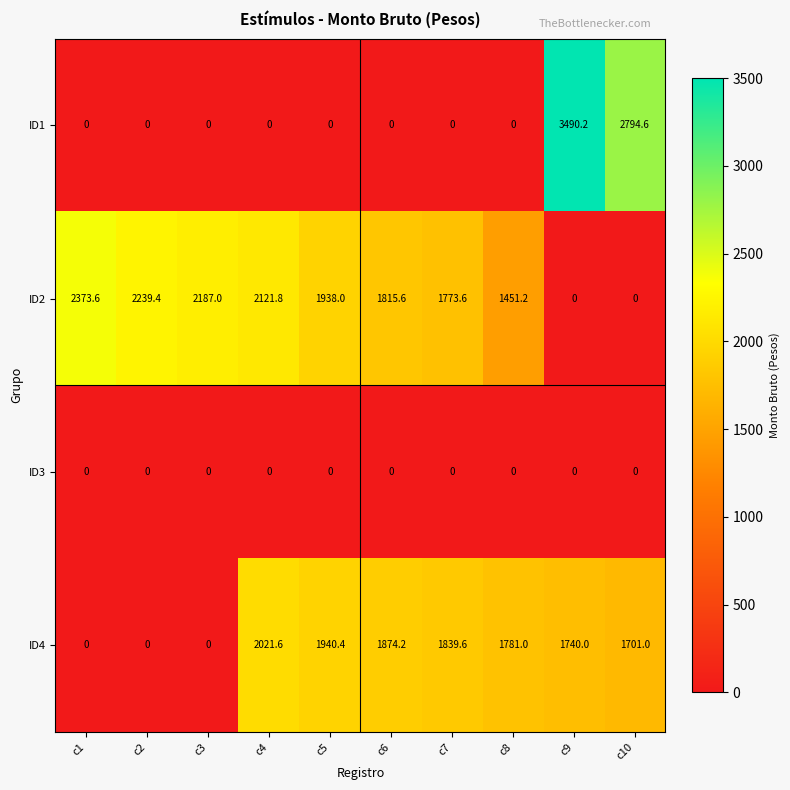

The ID4 series shows 1781.0 at c8. True or false?

True